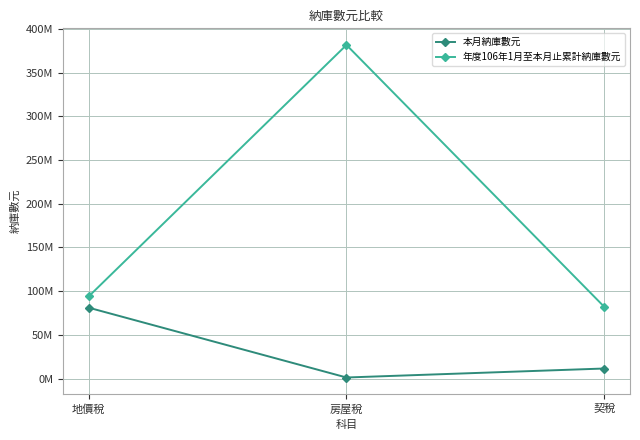

Does the chart have visible grid lines?

Yes